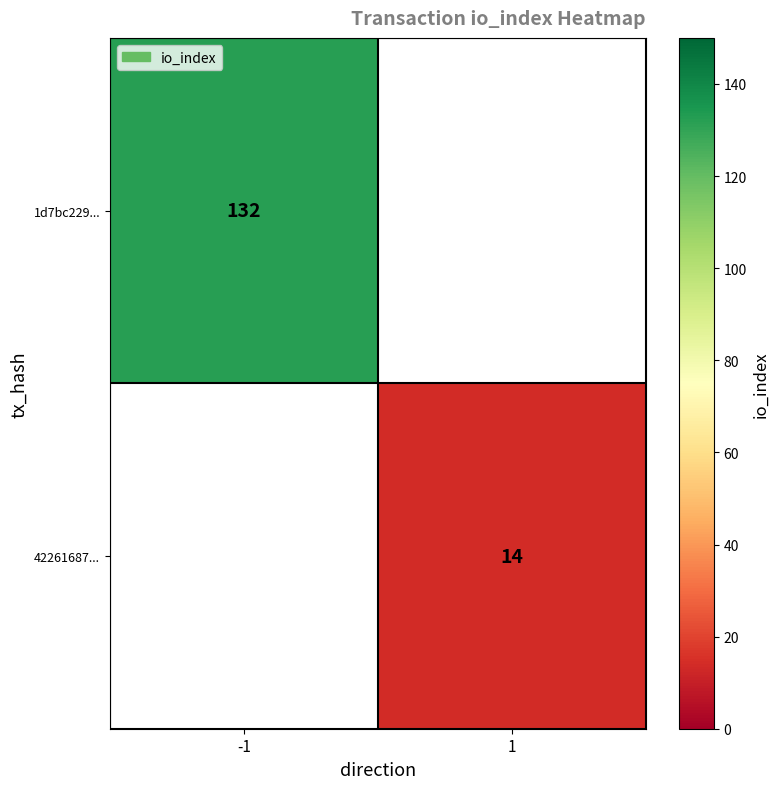

What is the maximum value shown in the chart?

132.0